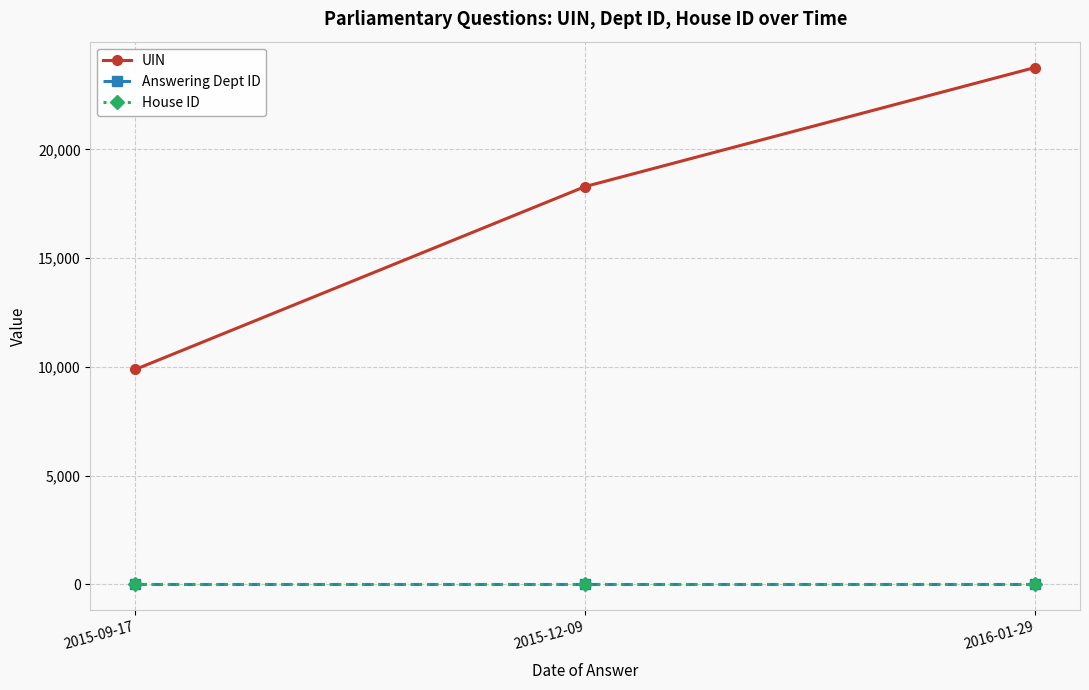

How many lines are shown in the chart?

3